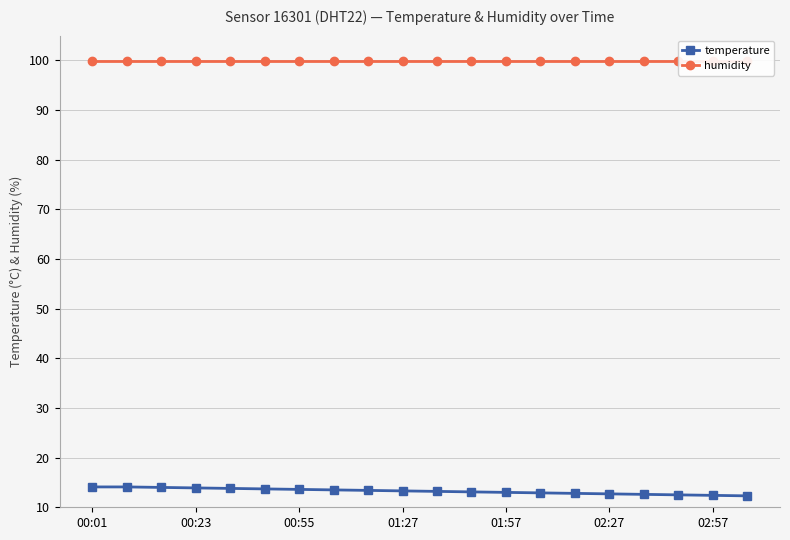

True or false: temperature and humidity intersect in this chart.

False